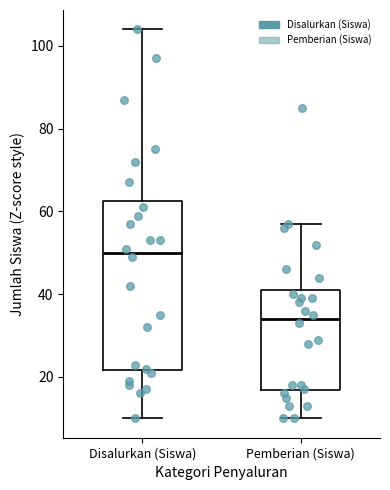

Which box has the highest median line?

Disalurkan (Siswa)